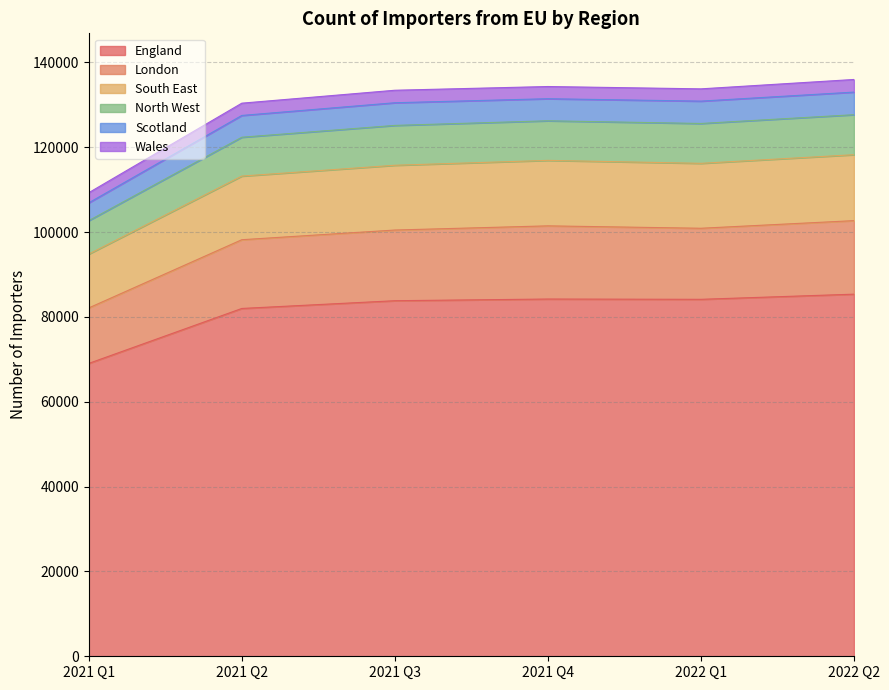

The value of Scotland at 2021 Q1 is 48405. True or false?

False